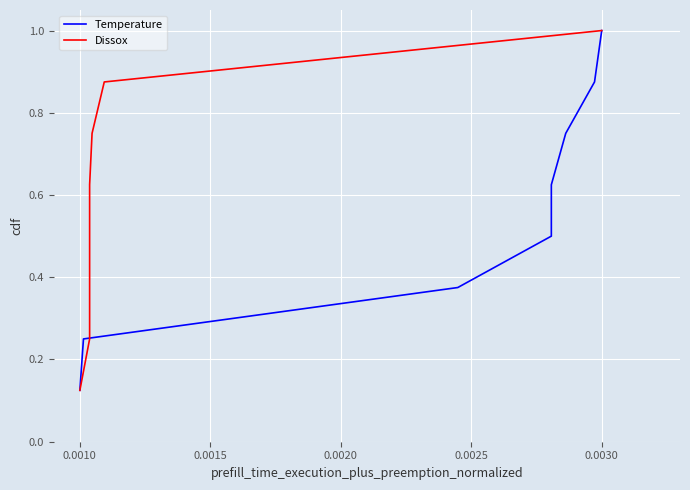

The Temperature series shows 0.4 at 0.0035. True or false?

False